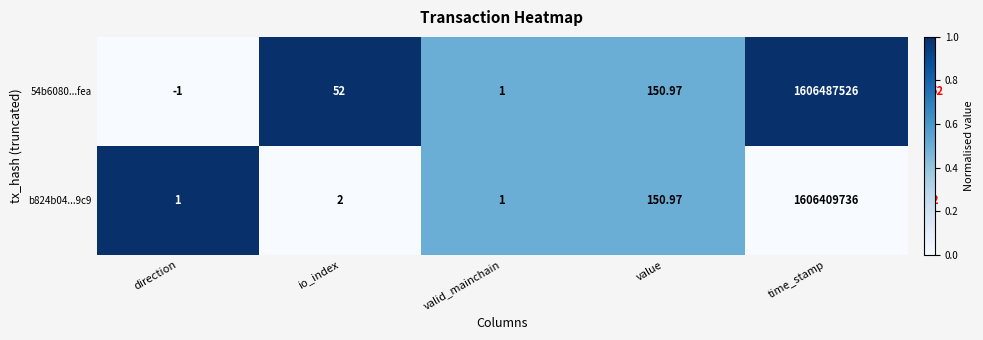

At which category does the chart reach its minimum across all series?

direction